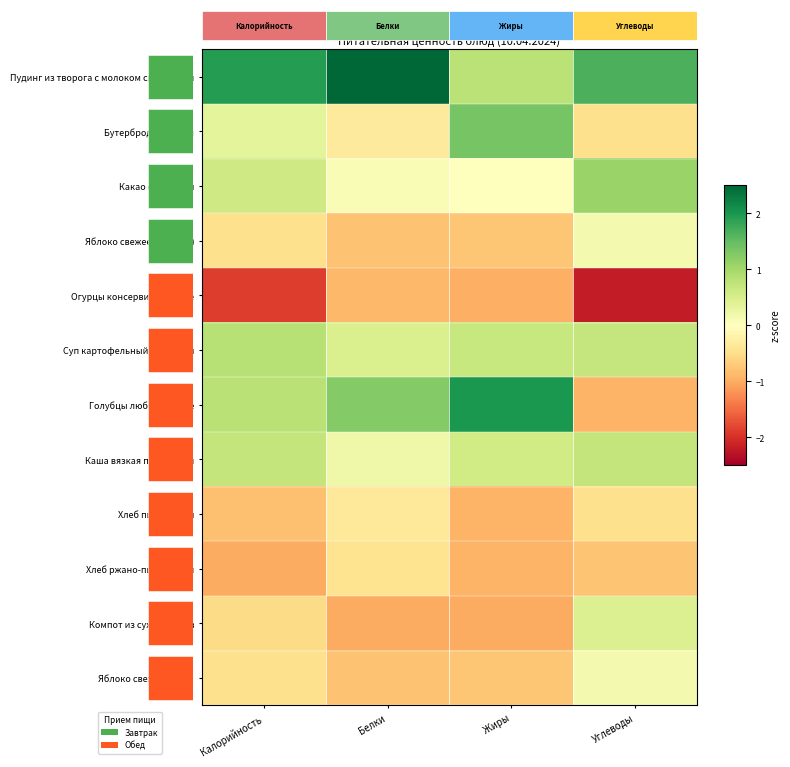

The value of Хлеб пшеничный at Углеводы is -0.5. True or false?

True